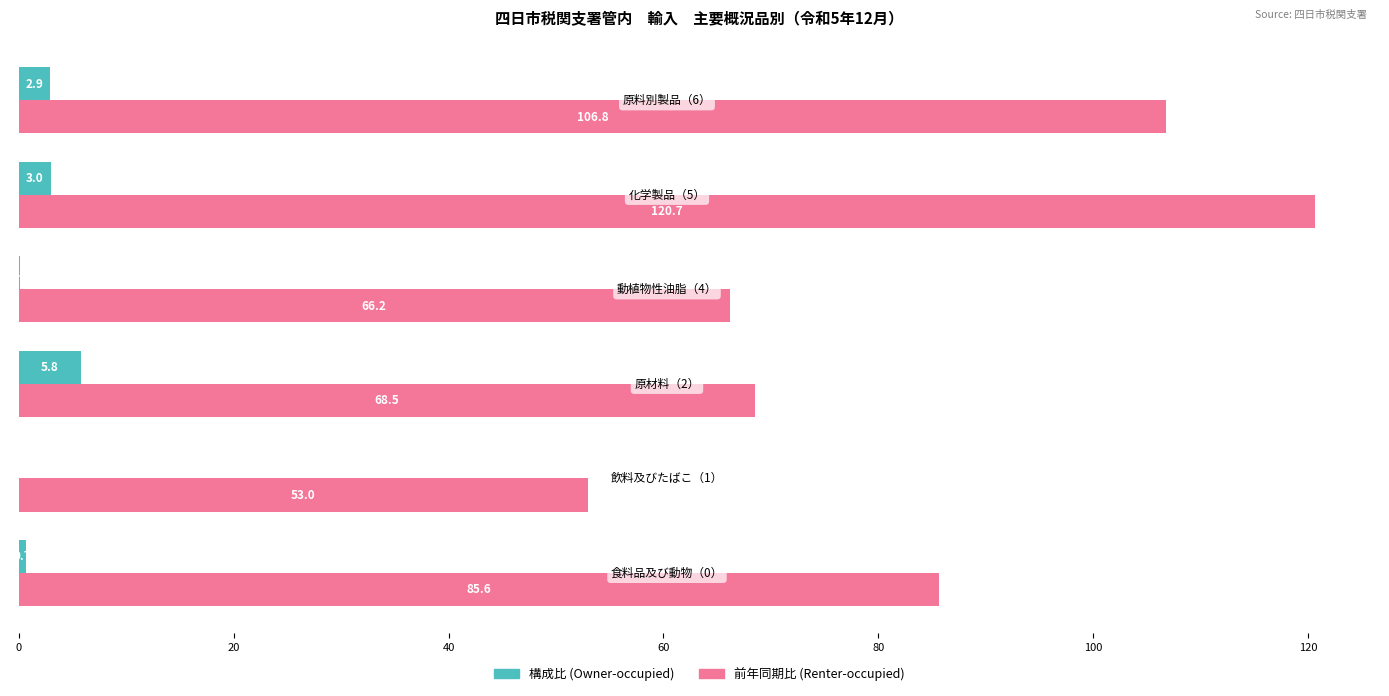

What is the maximum value shown in the chart?

120.7